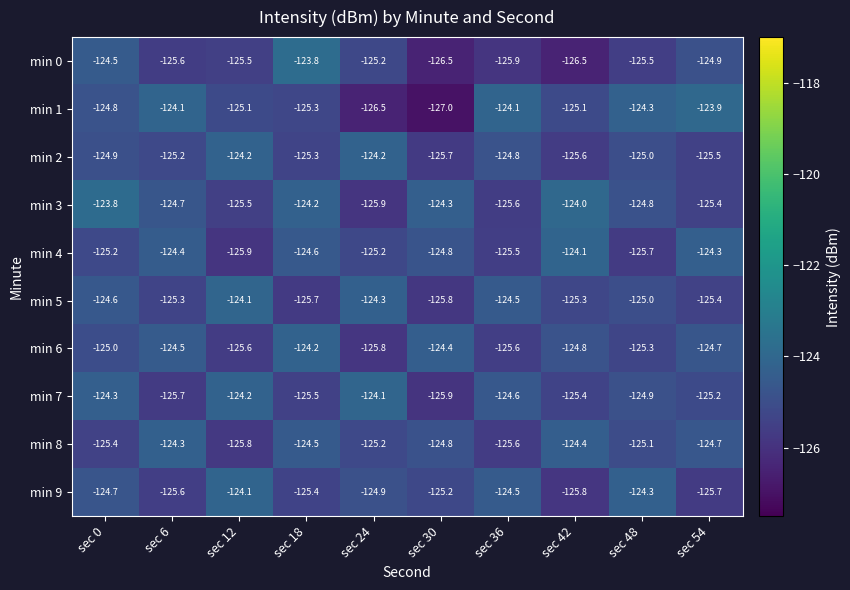

Which label corresponds to the smallest value in the chart?

sec 30